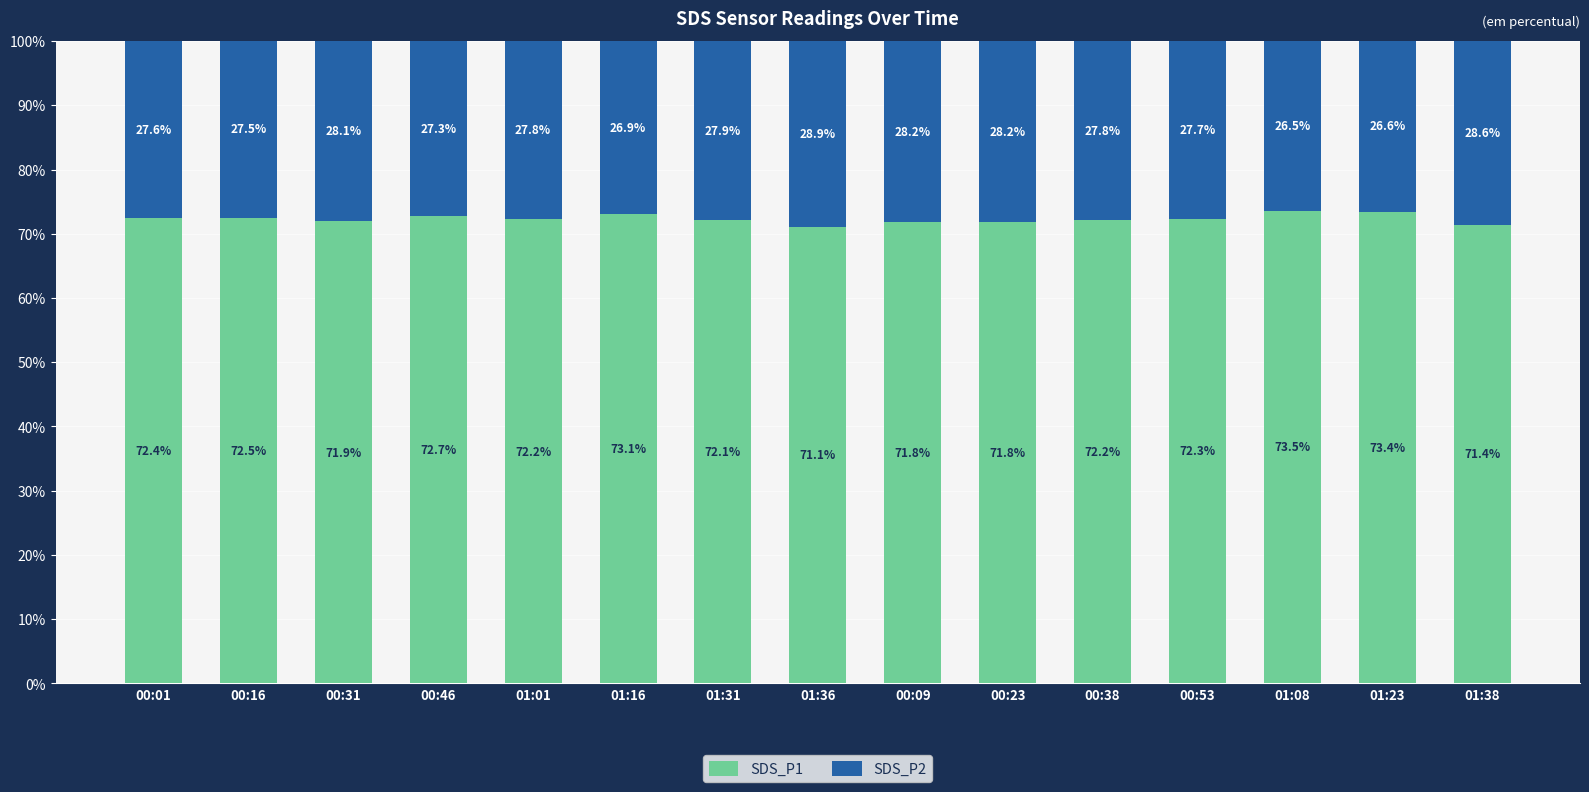

What is the total value across all series at 01:38?

100.0